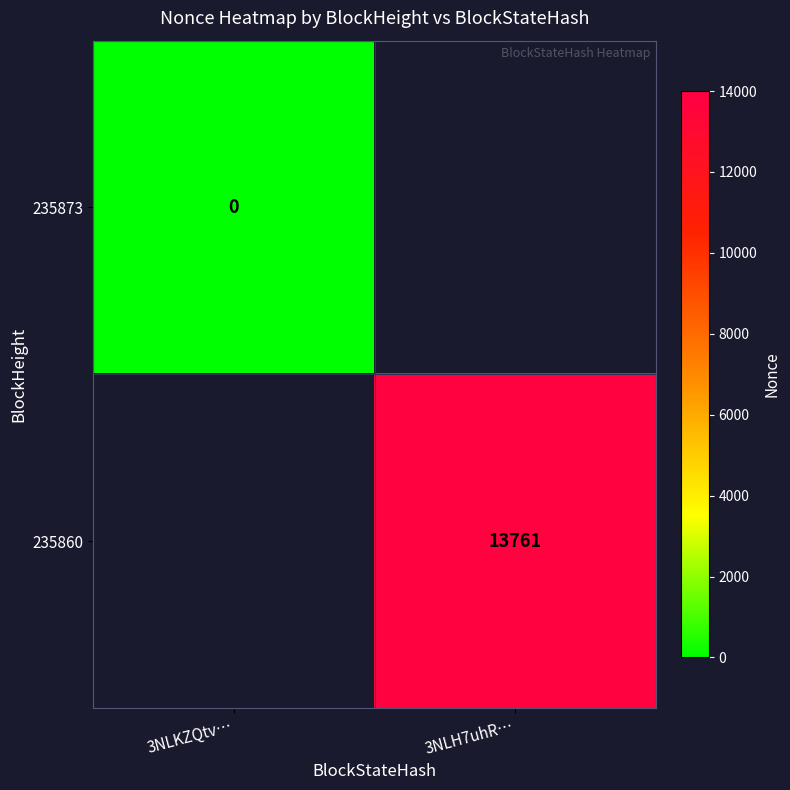

Which category has the lowest value across all series?

3NLKZQtv…